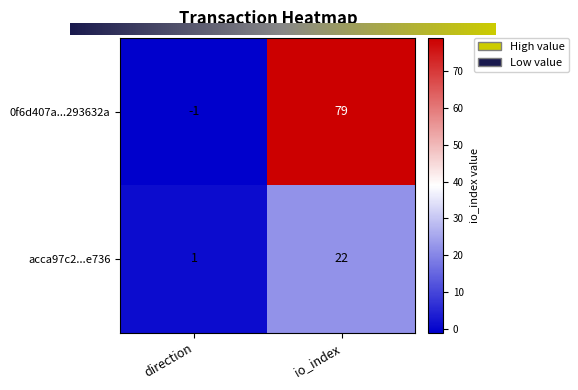

Which series has the largest total across all categories?

0f6d407a...293632a